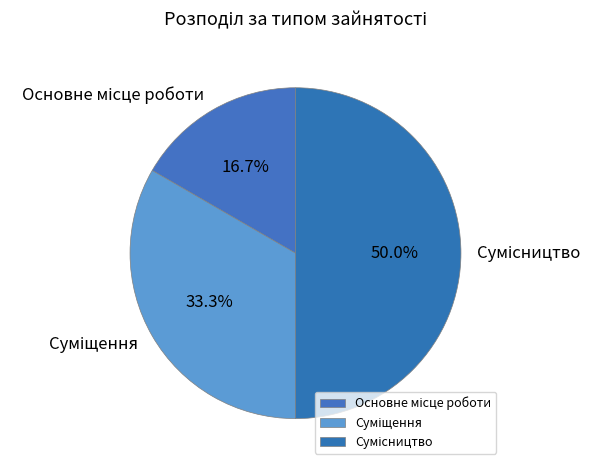

Do Сумісництво and Основне місце роботи together represent more than half of the pie?

Yes